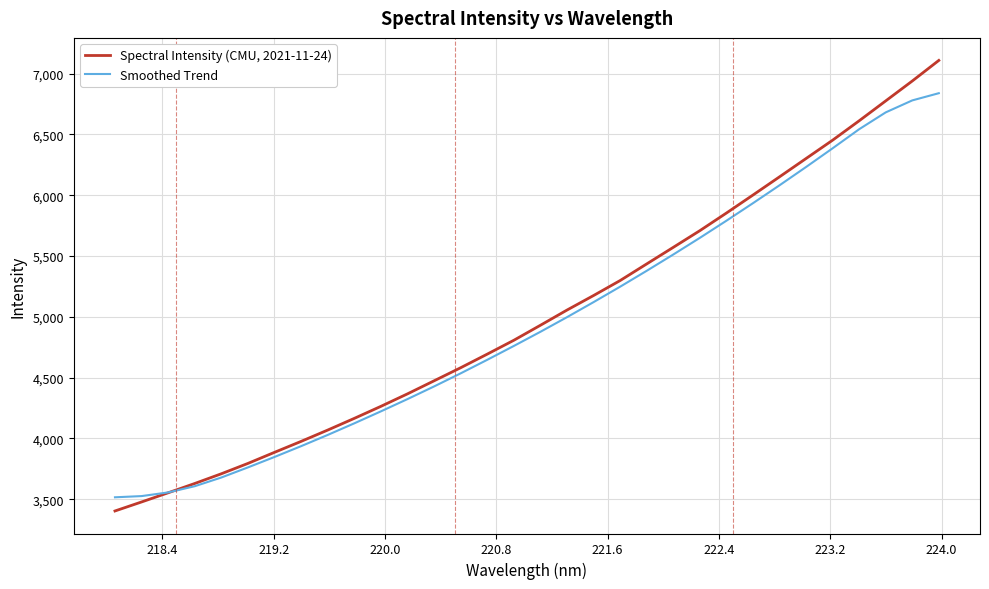

List the series in order of their peak value, highest first.

Spectral Intensity (CMU, 2021-11-24), Smoothed Trend